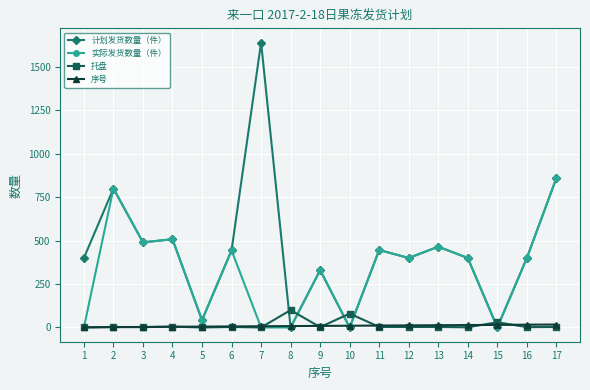

Does the chart have visible grid lines?

Yes